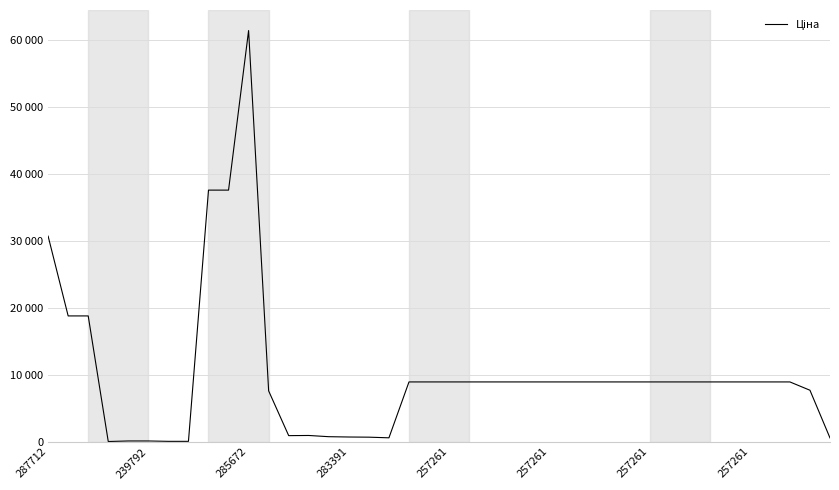

Is this an area chart (filled region under the line)?

No